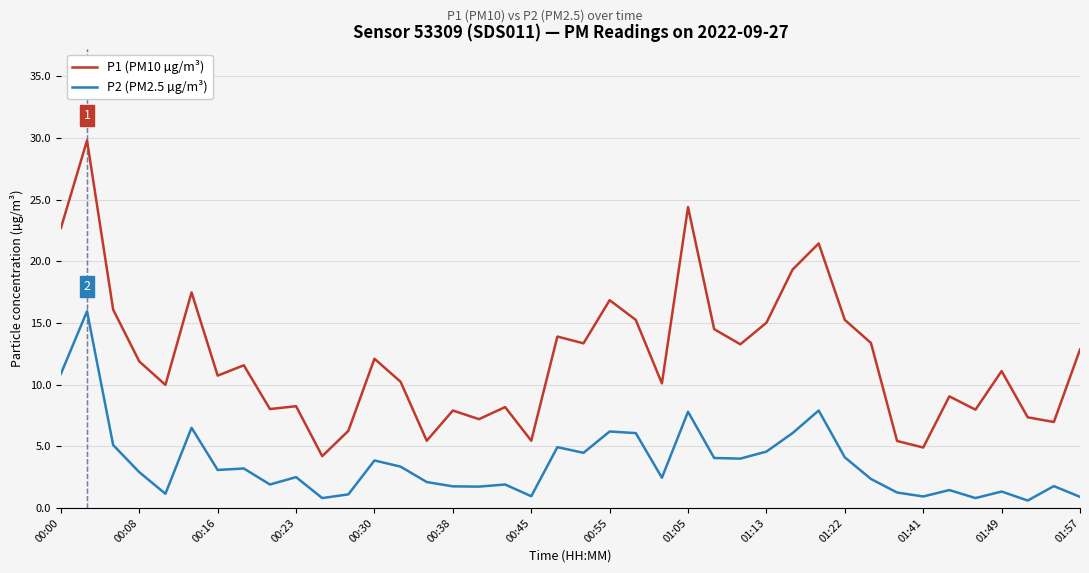

List the series in order of their peak value, lowest first.

P2 (PM2.5 µg/m³), P1 (PM10 µg/m³)